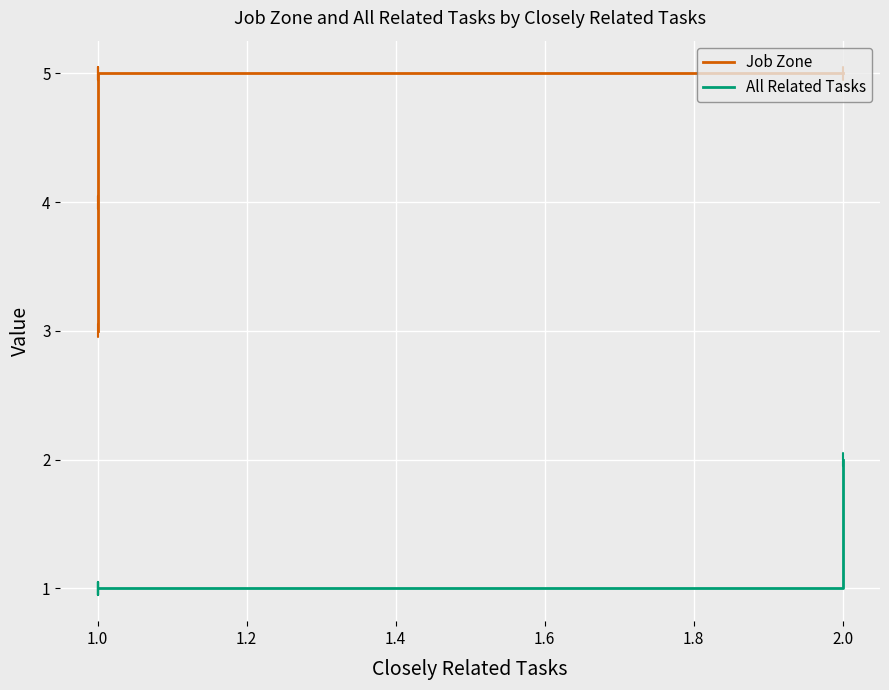

How many distinct data groups are displayed?

2